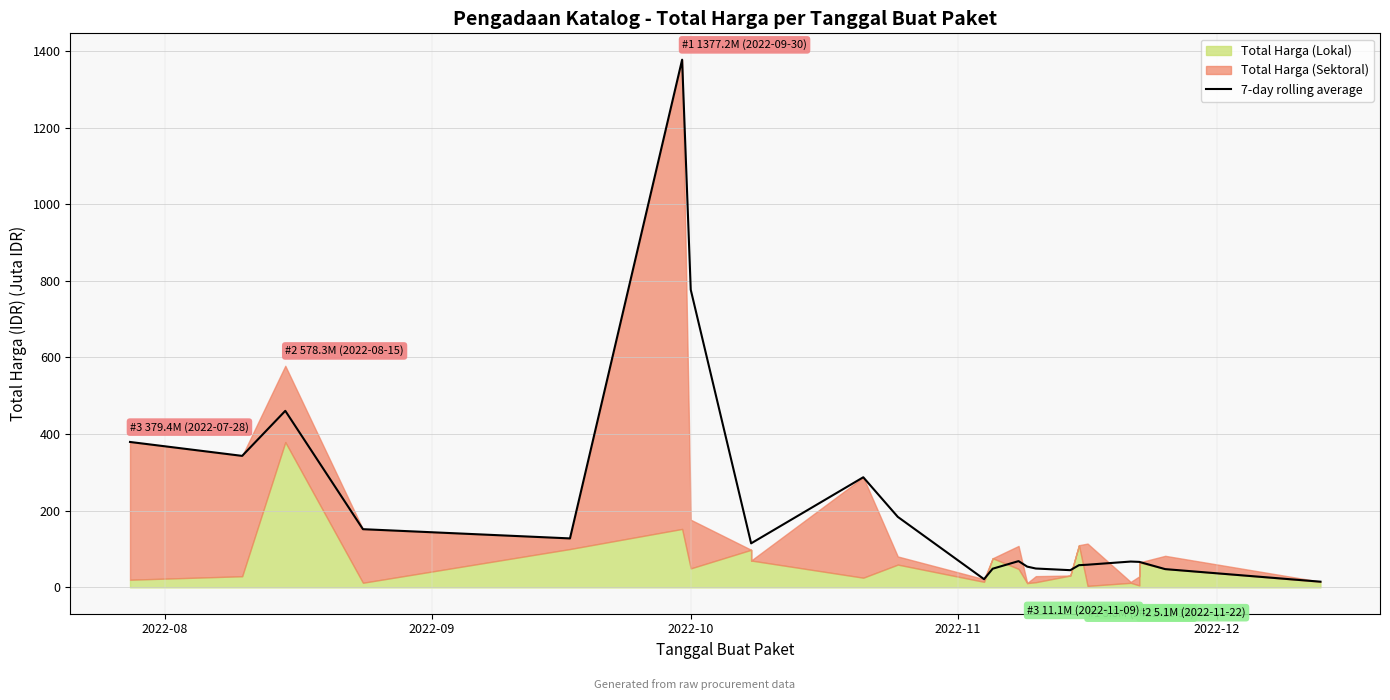

What is the label of the 4th point from the left?

2022-11